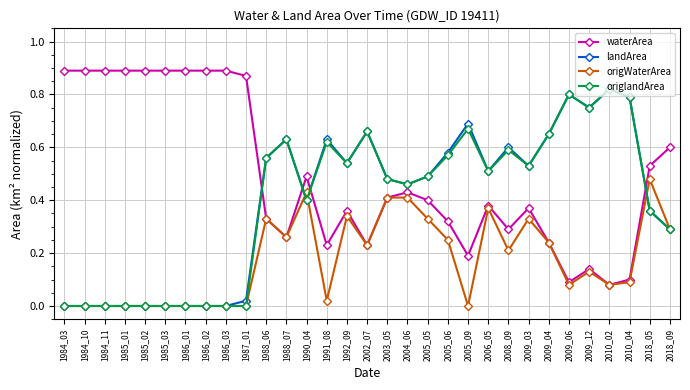

True or false: landArea and waterArea intersect in this chart.

True